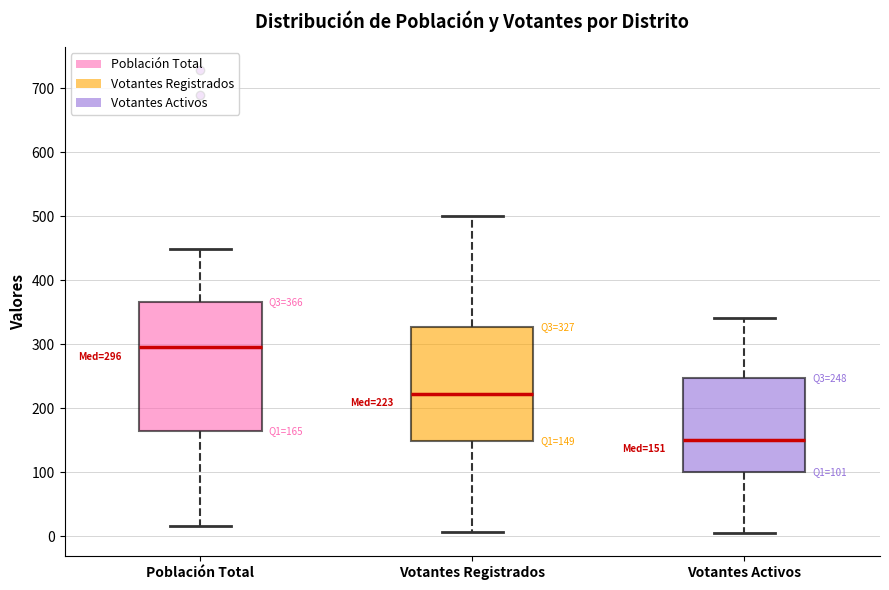

Which box is the tallest, from its lower edge to its upper edge?

Población Total